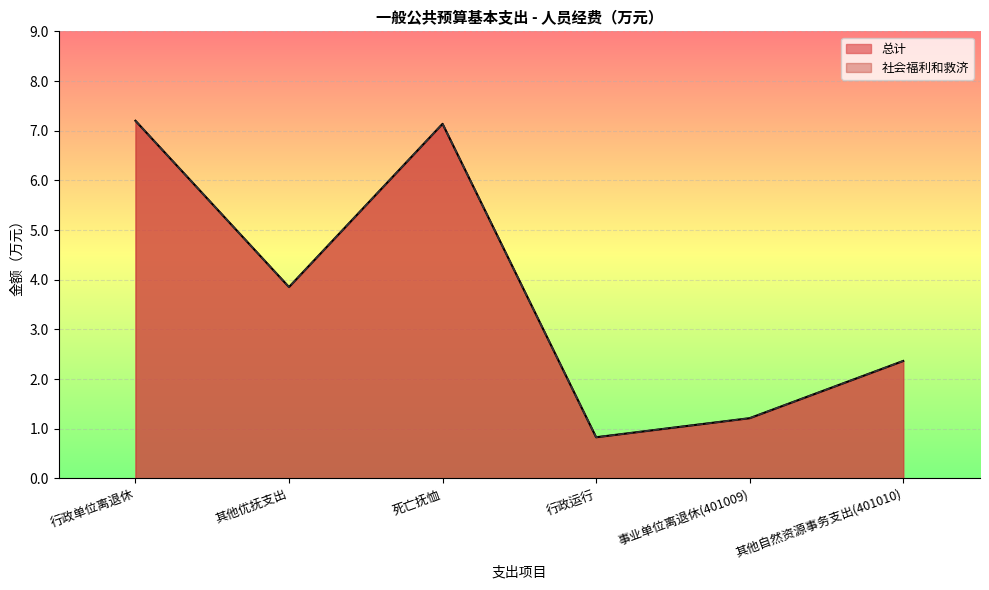

Reading left to right, what are all the values shown in this chart?

总计: 行政单位离退休=7.2	其他优抚支出=3.9	死亡抚恤=7.1	行政运行=0.8	事业单位离退休(401009)=1.2	其他自然资源事务支出(401010)=2.4
社会福利和救济: 行政单位离退休=7.2	其他优抚支出=3.9	死亡抚恤=7.1	行政运行=0.8	事业单位离退休(401009)=1.2	其他自然资源事务支出(401010)=2.4